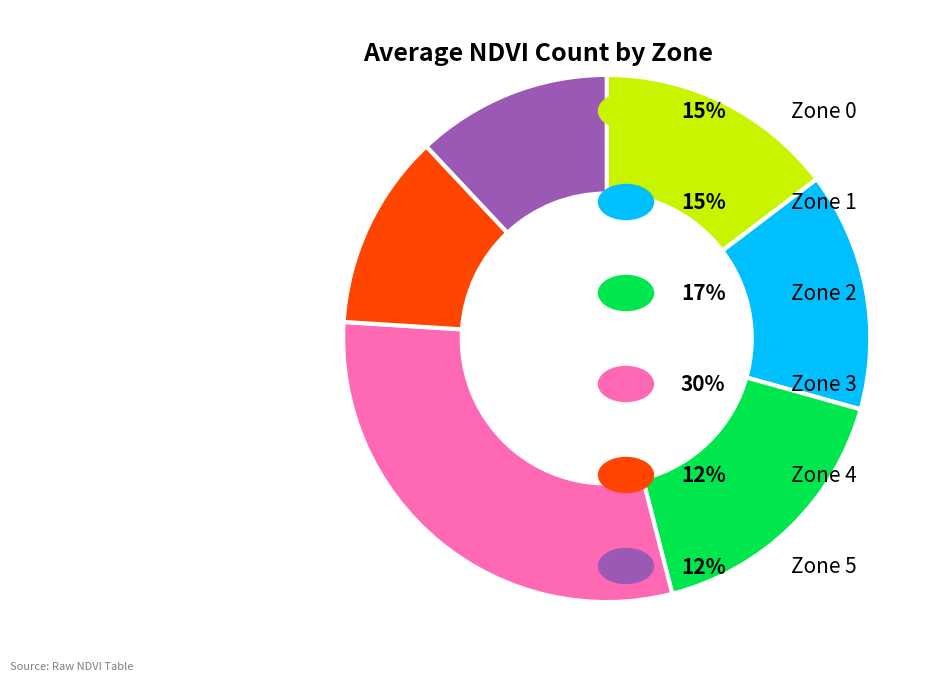

Is there a majority slice in this chart?

No